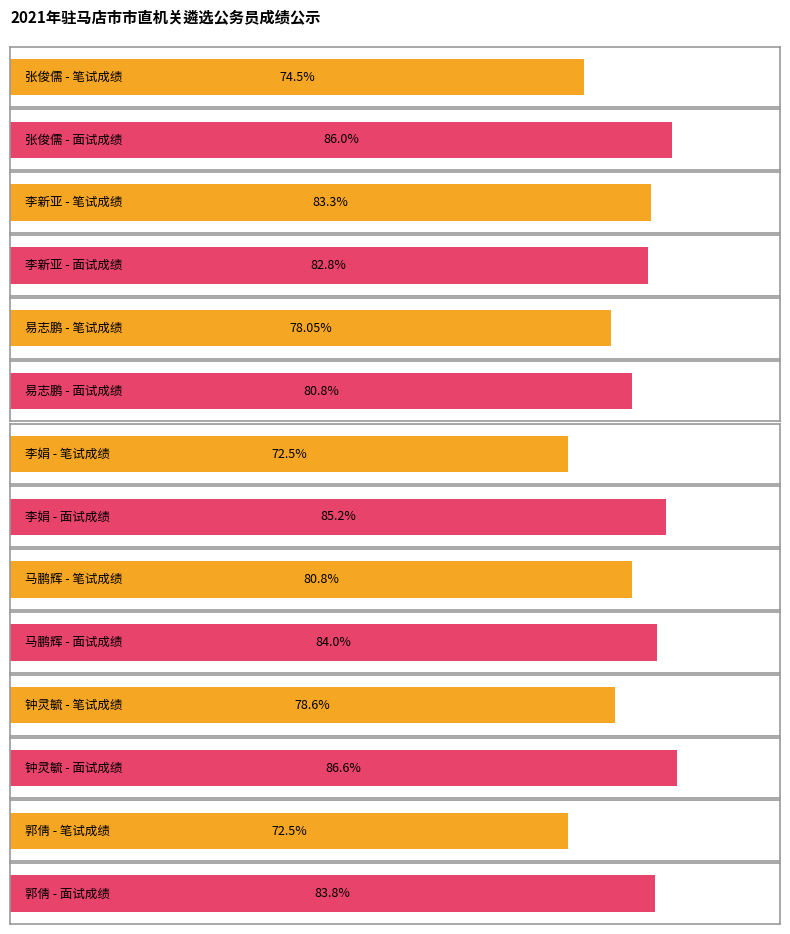

What is the sum of the 面试成绩 values at 李新亚 and 马鹏辉?

166.8